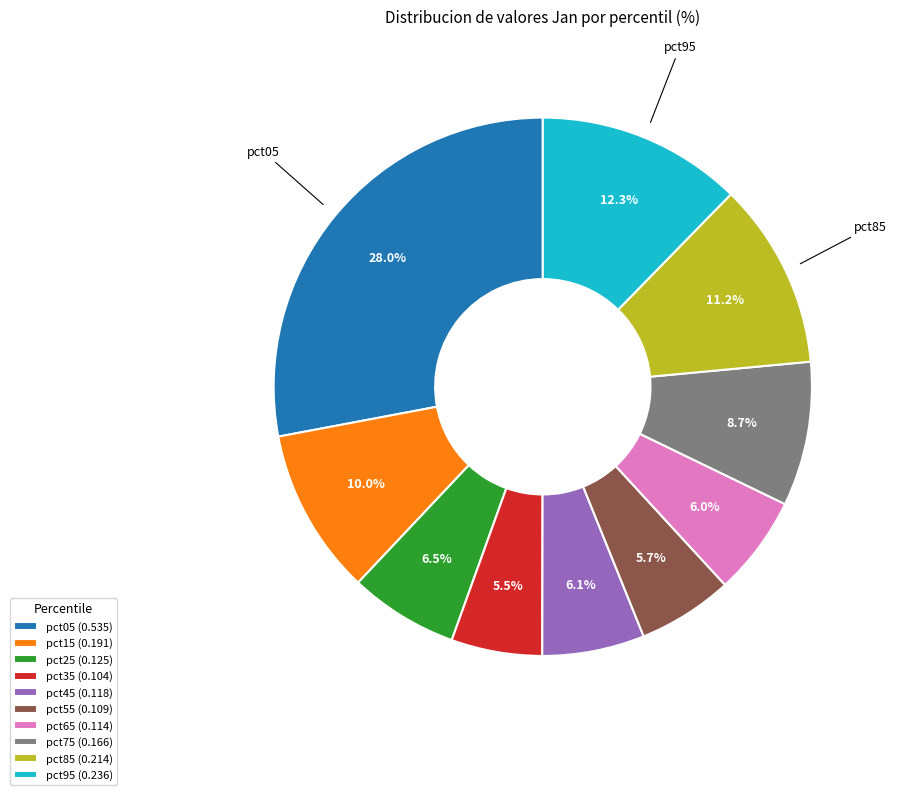

What portion of the pie excludes pct35 (0.104)?

94.5%